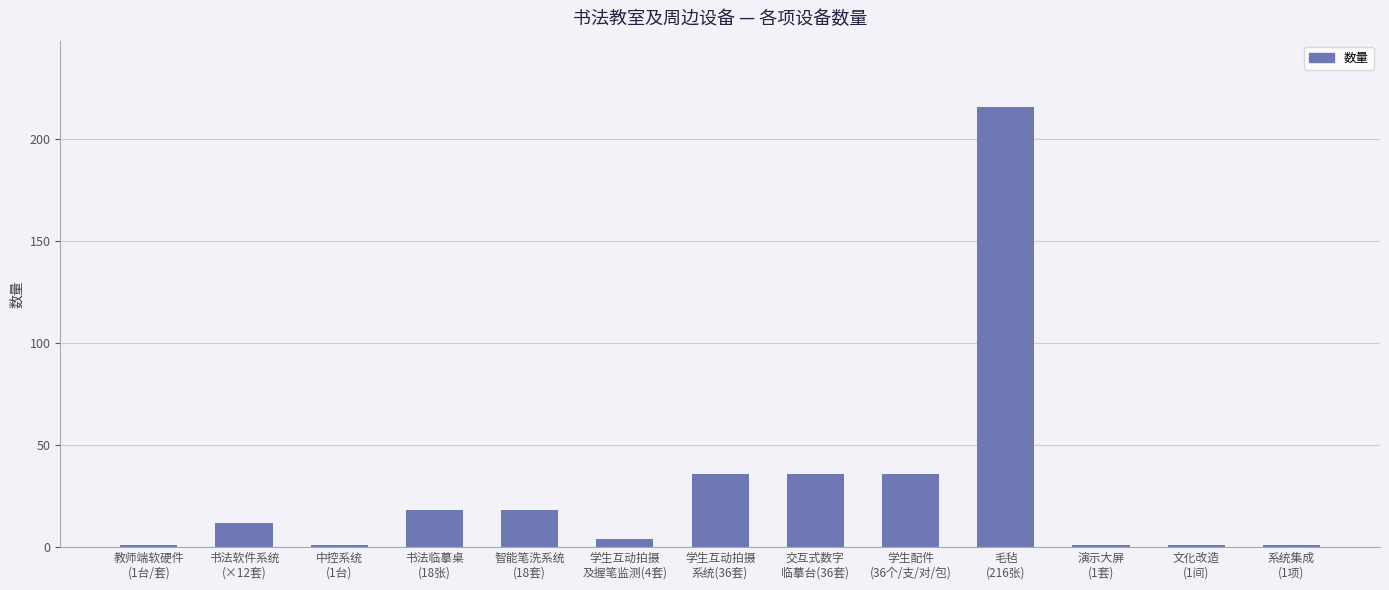

What is the average value?

29